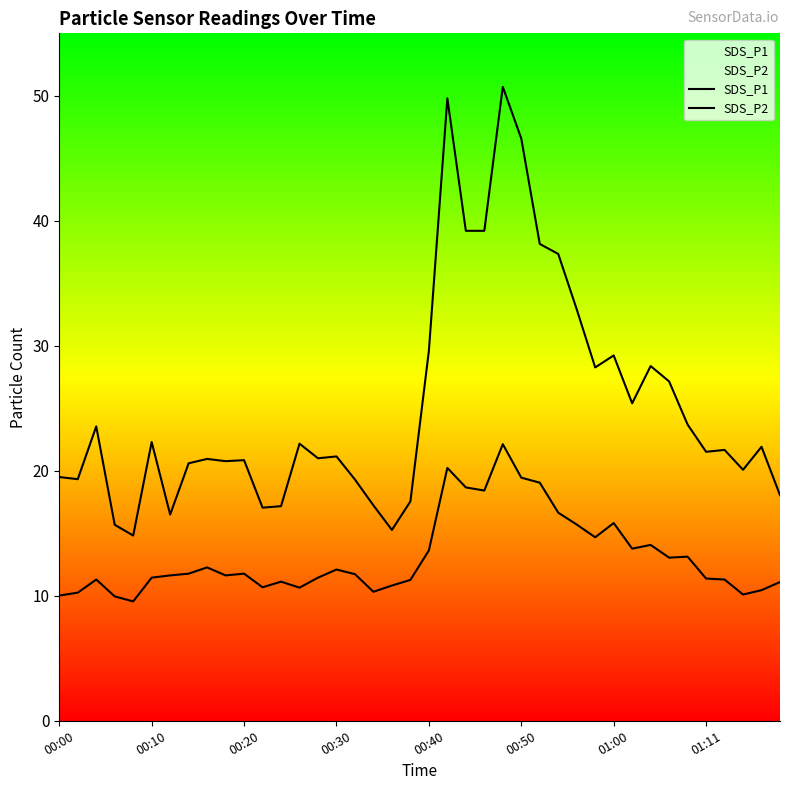

Which series has the largest total across all categories?

SDS_P1